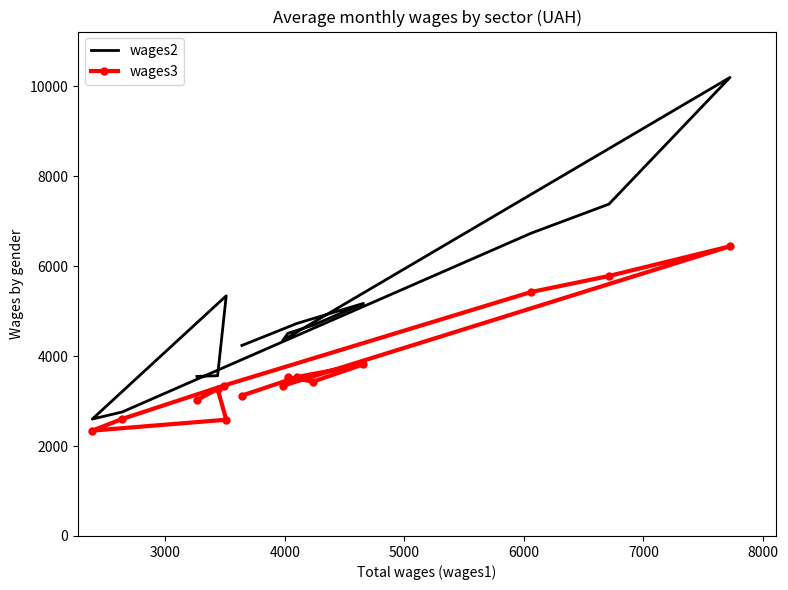

The value of wages3 at 9 is 894. True or false?

False